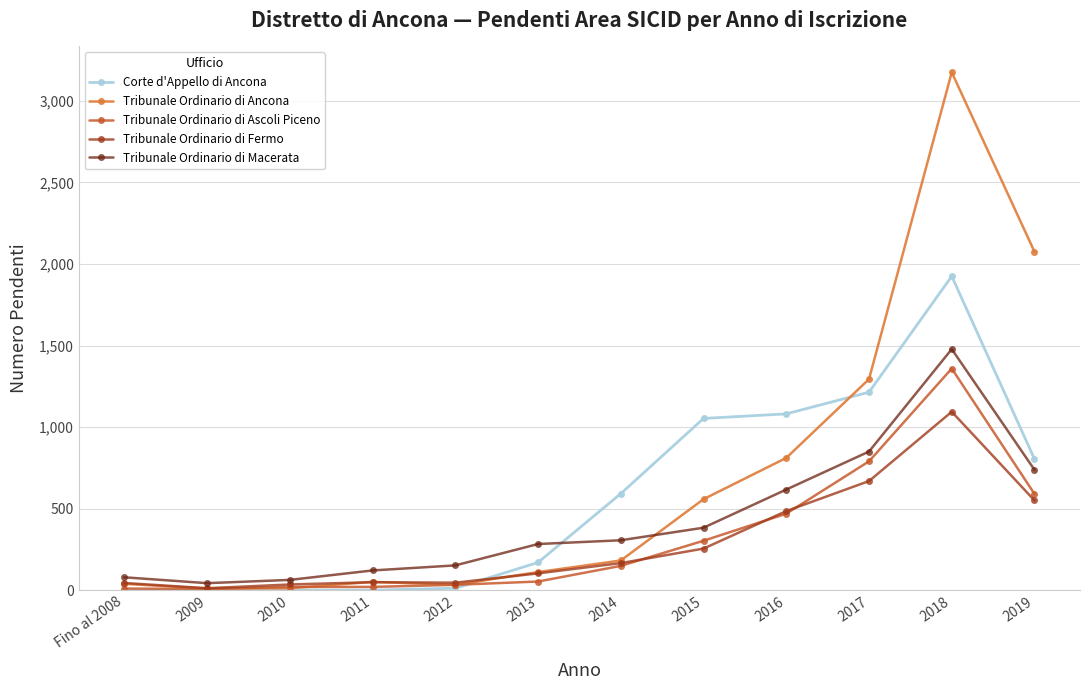

What is the value of the Tribunale Ordinario di Fermo point at the 12th from the left?

550